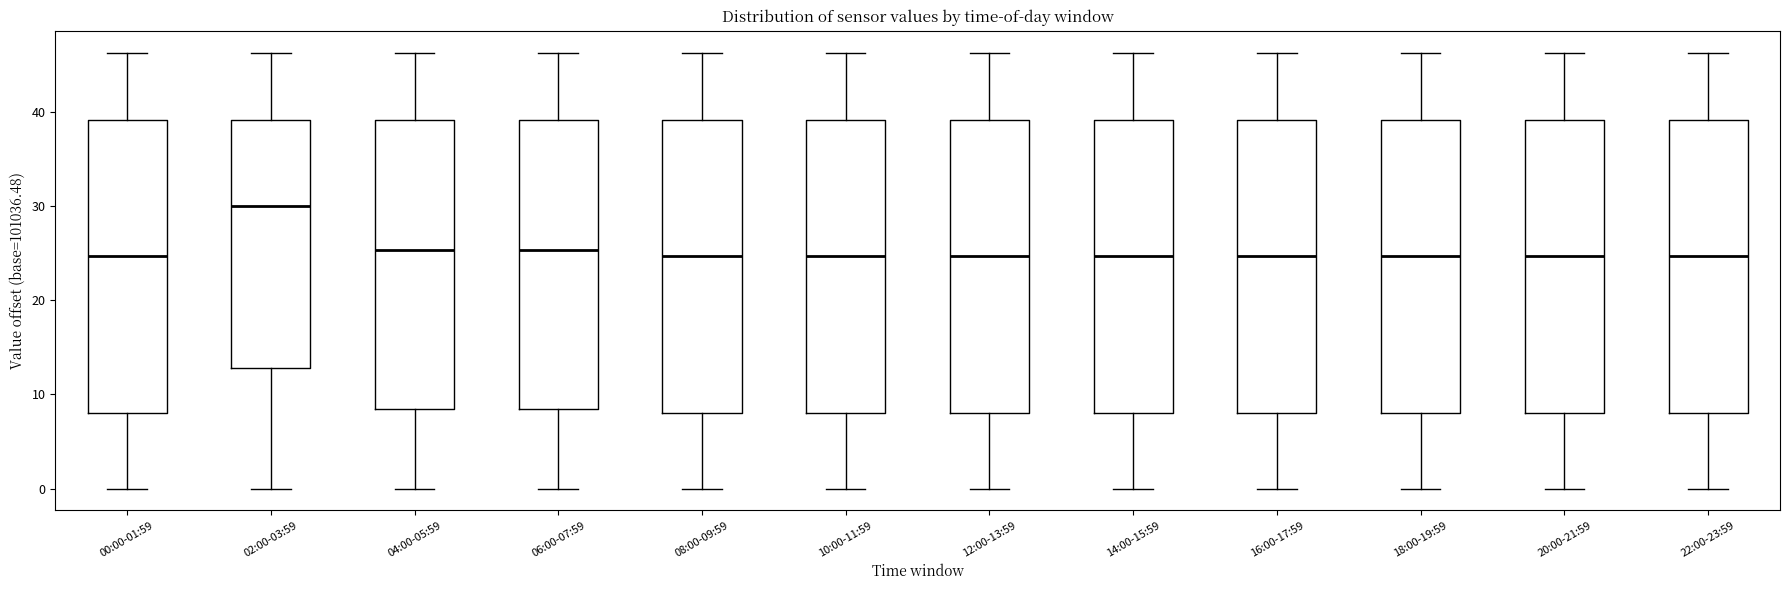

Which box has the highest median line?

02:00-03:59